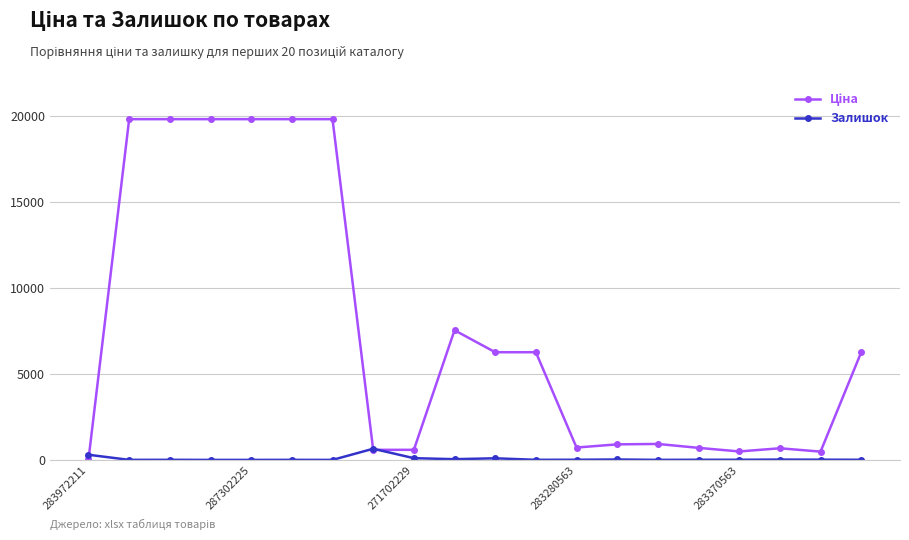

True or false: Залишок has more than 2 points higher than both neighbors.

True